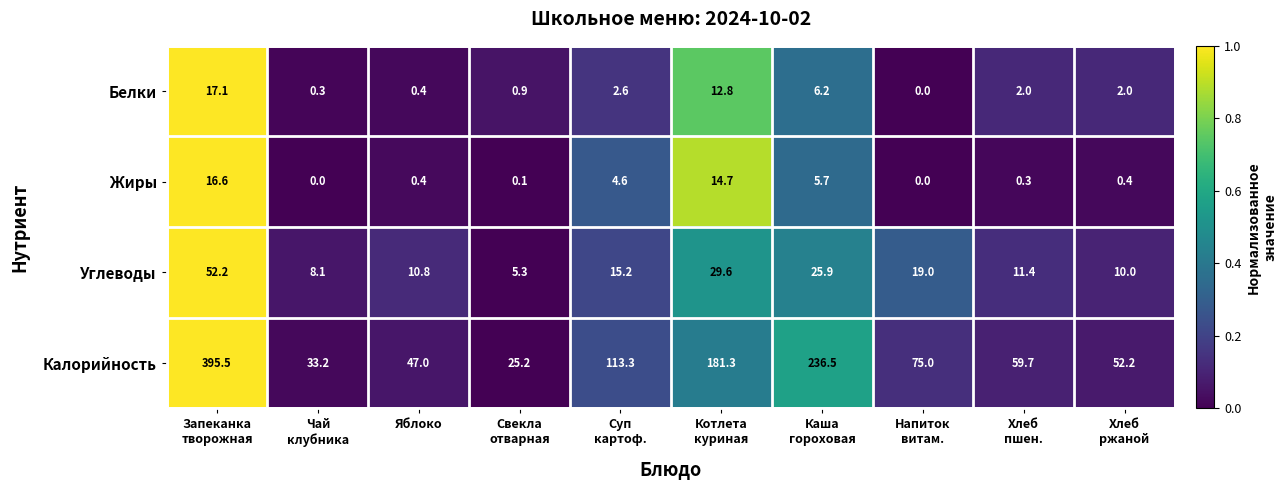

How many values in the Углеводы series exceed 15?

5